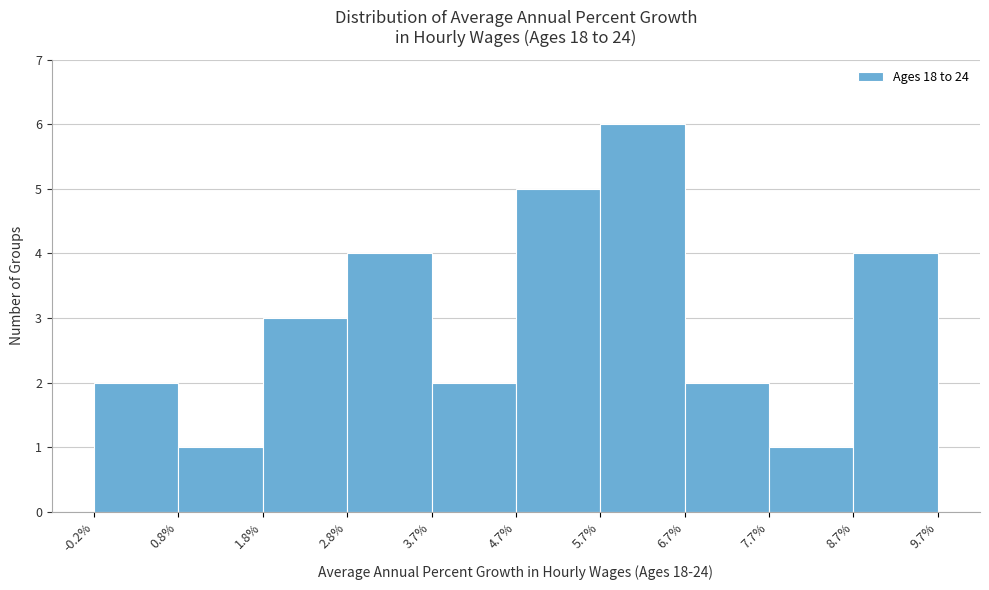

Over which range of the x-axis is the bar tallest?

5.7% to 6.7%